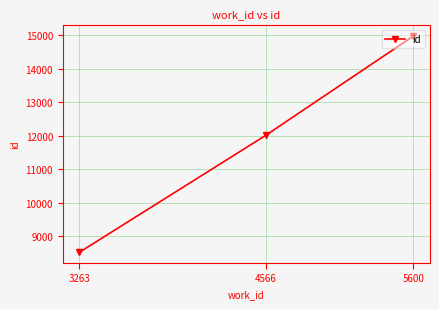

Reading left to right, extract all data points from this chart.

8521	12006	14969